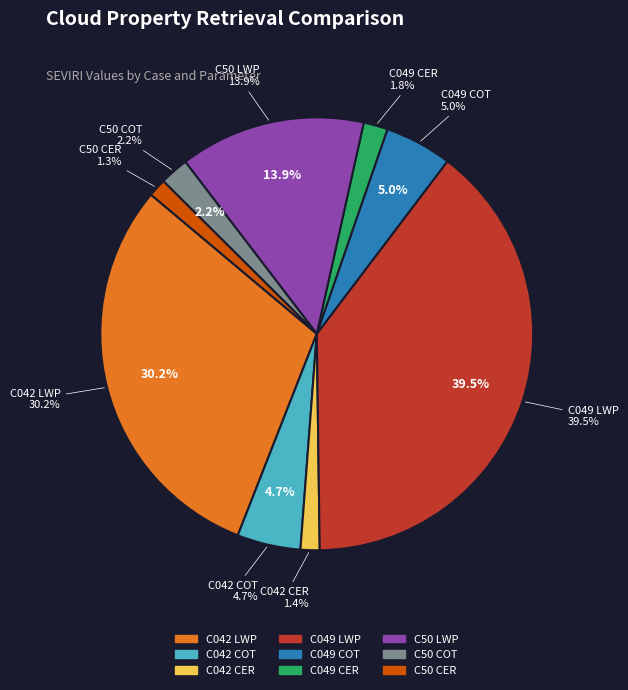

Which category has the smallest portion of the pie?

C50 CER